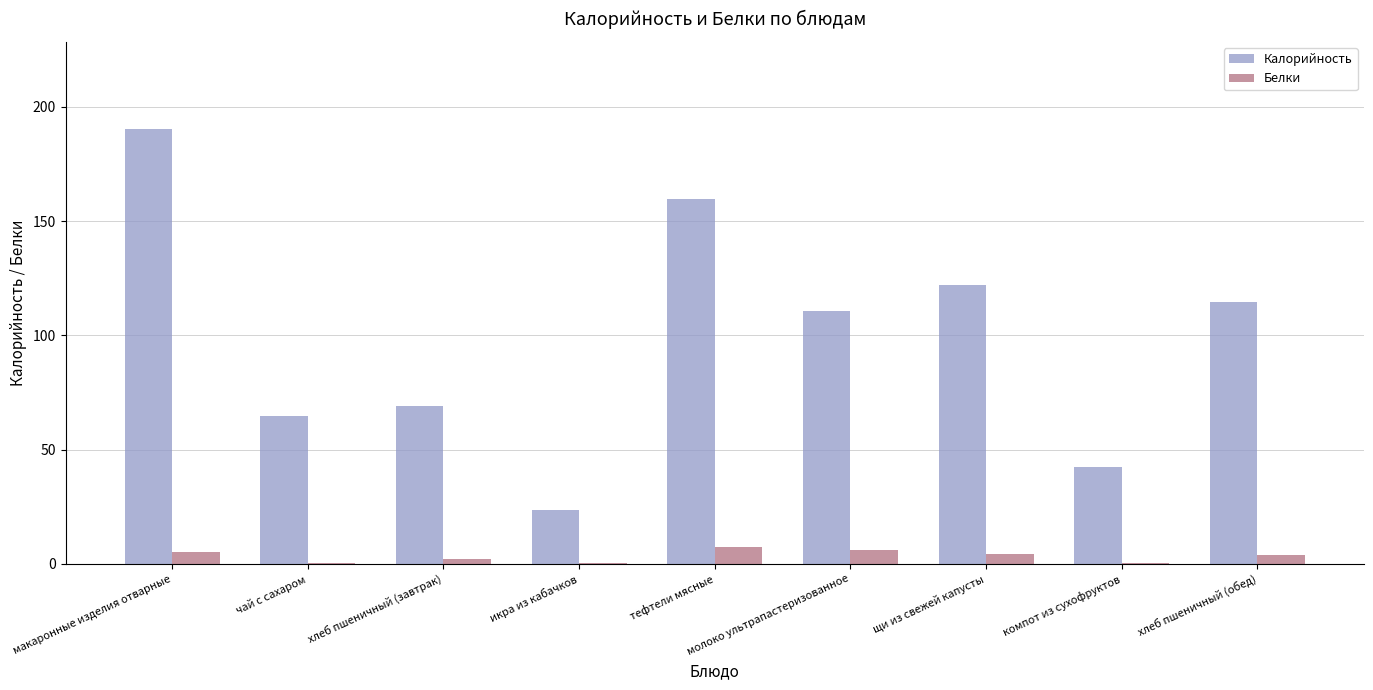

The Калорийность series shows 43.8 at молоко ультрапастеризованное. True or false?

False